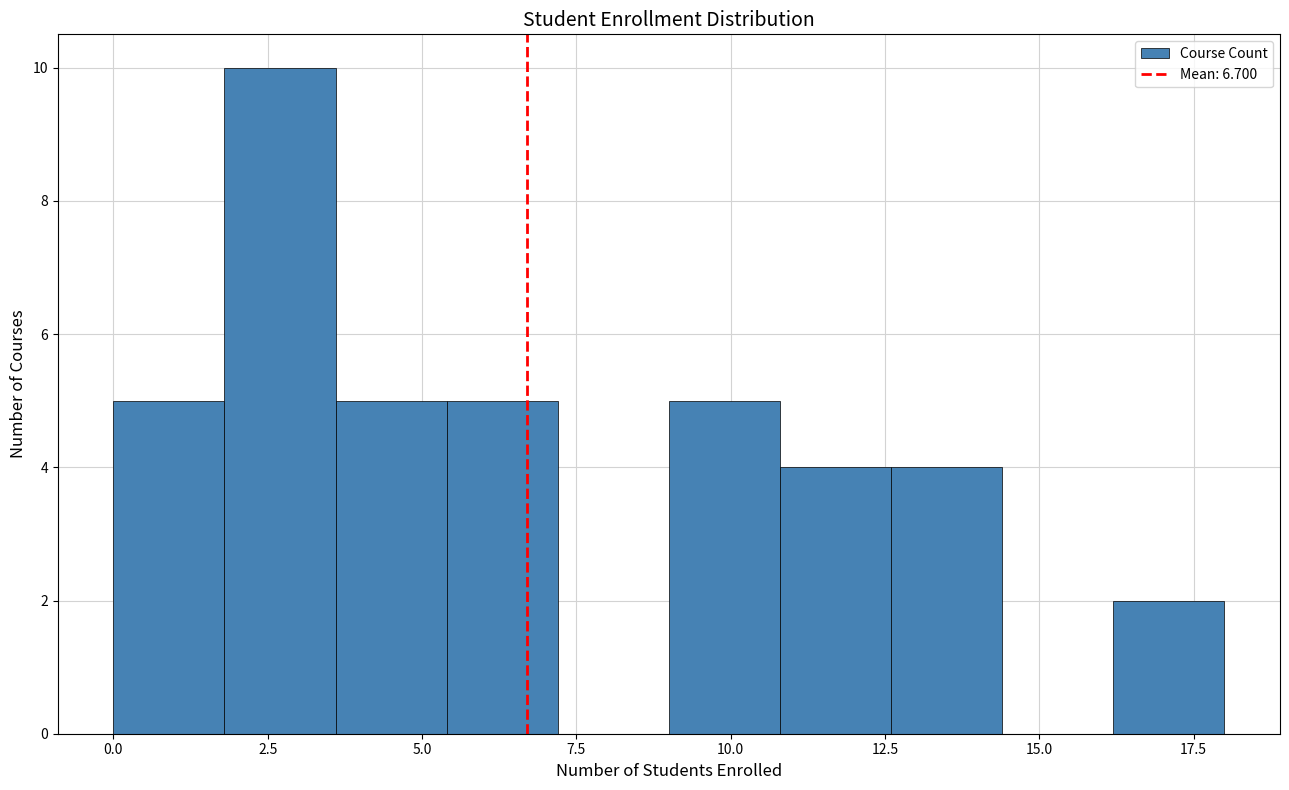

Around what value on the x-axis is the tallest bar? Give the approximate position of its centre, as read against the axis.

2.5